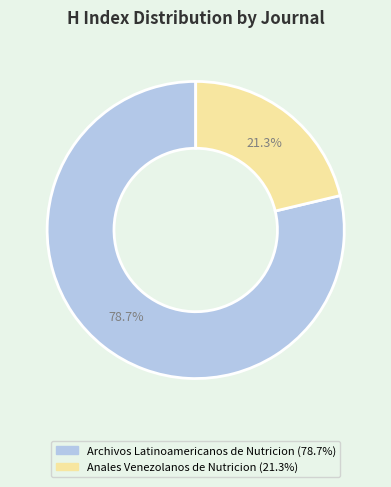

What percentage do Archivos Latinoamericanos de Nutricion and Anales Venezolanos de Nutricion together represent?

100.0%